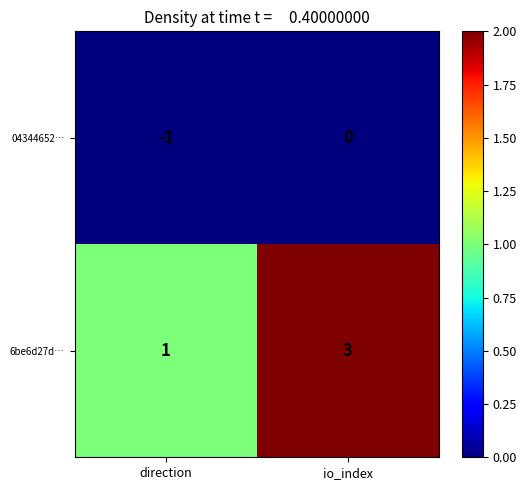

Reading left to right, transcribe all the data shown in this chart.

04344652…: -1	0
6be6d27d…: 1	3